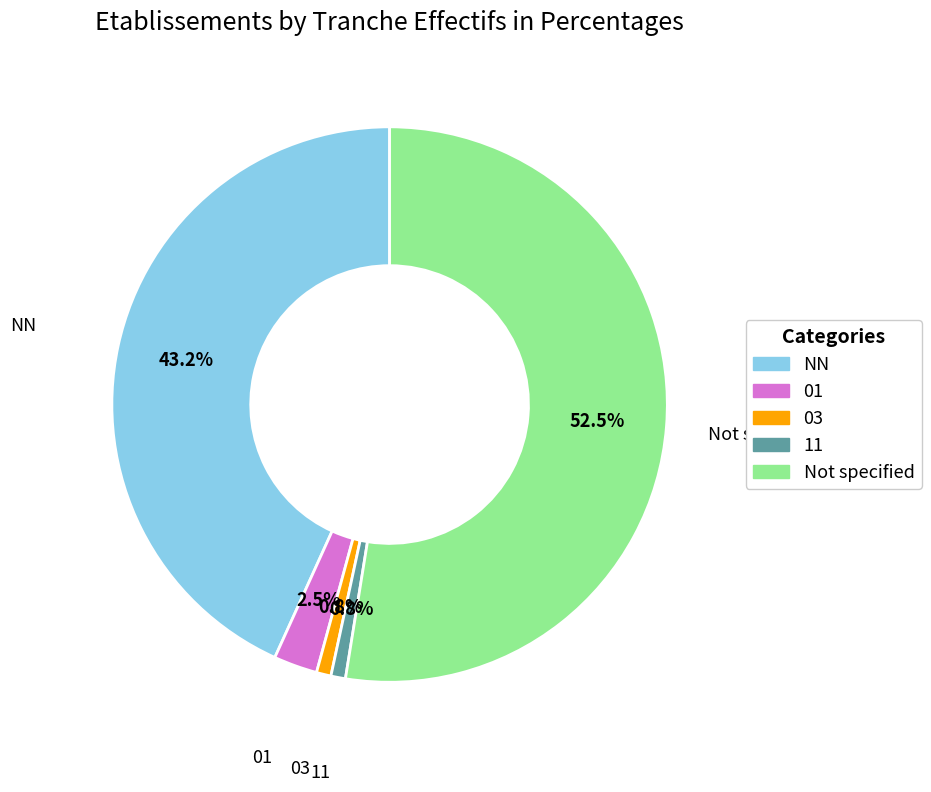

Is the sum of 11 and NN greater than half?

No